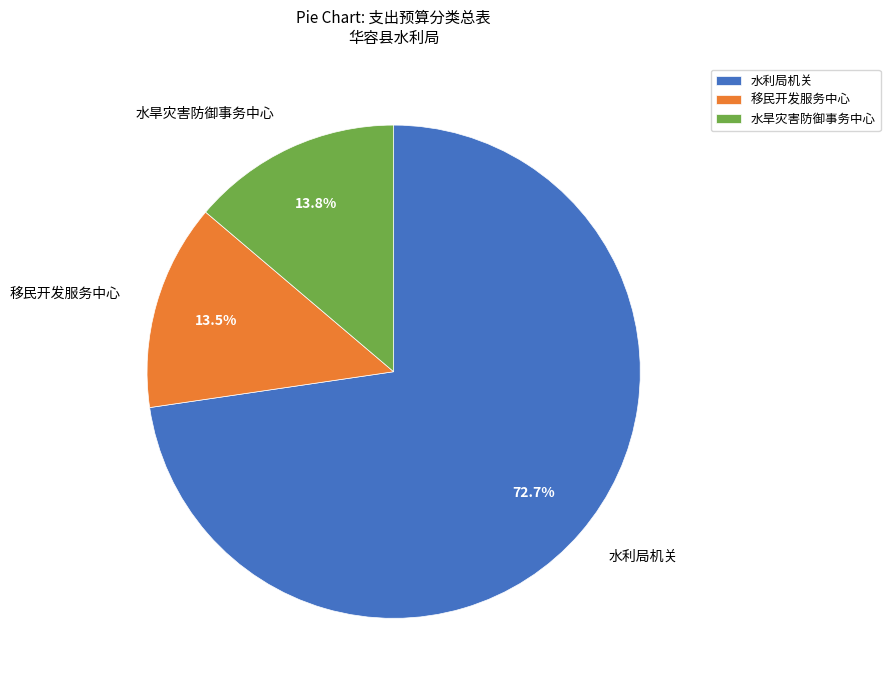

To the nearest percent, what portion does 水旱灾害防御事务中心 represent?

14%